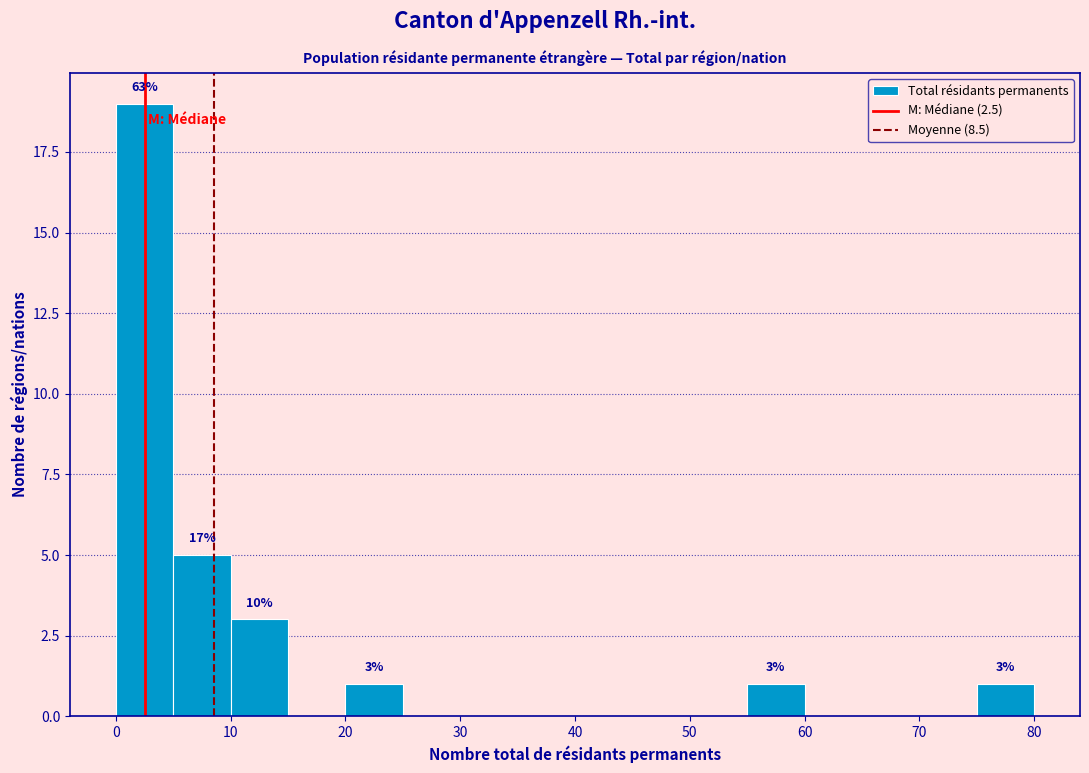

Which range on the x-axis has the tallest bar?

0 to 5